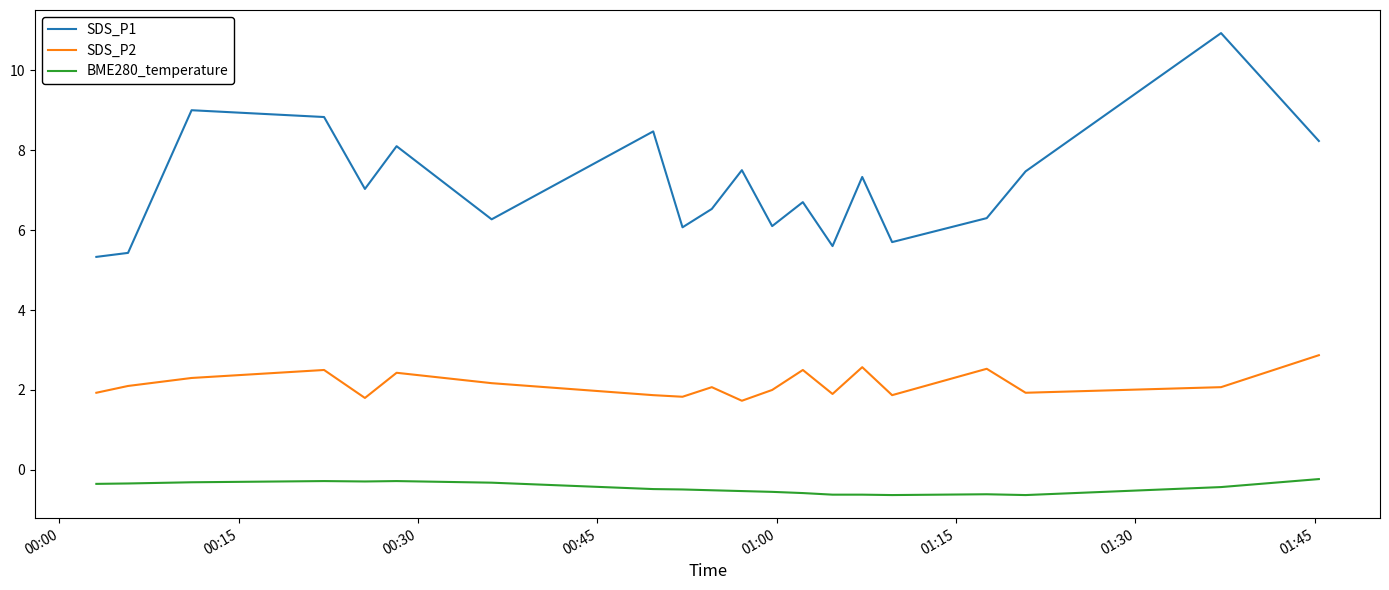

Which series has the largest total across all categories?

SDS_P1